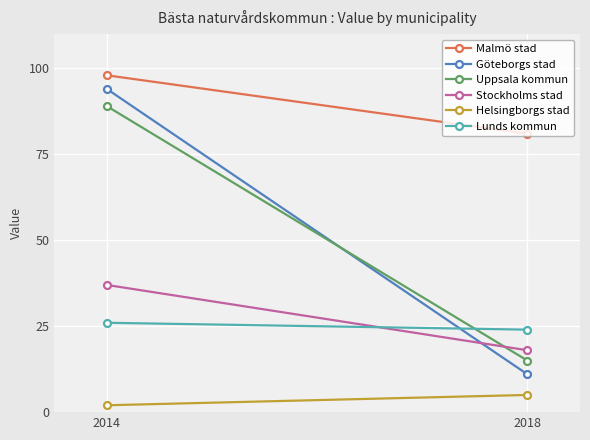

Is the value of Lunds kommun at 2014 greater than the value of Göteborgs stad at 2018?

Yes